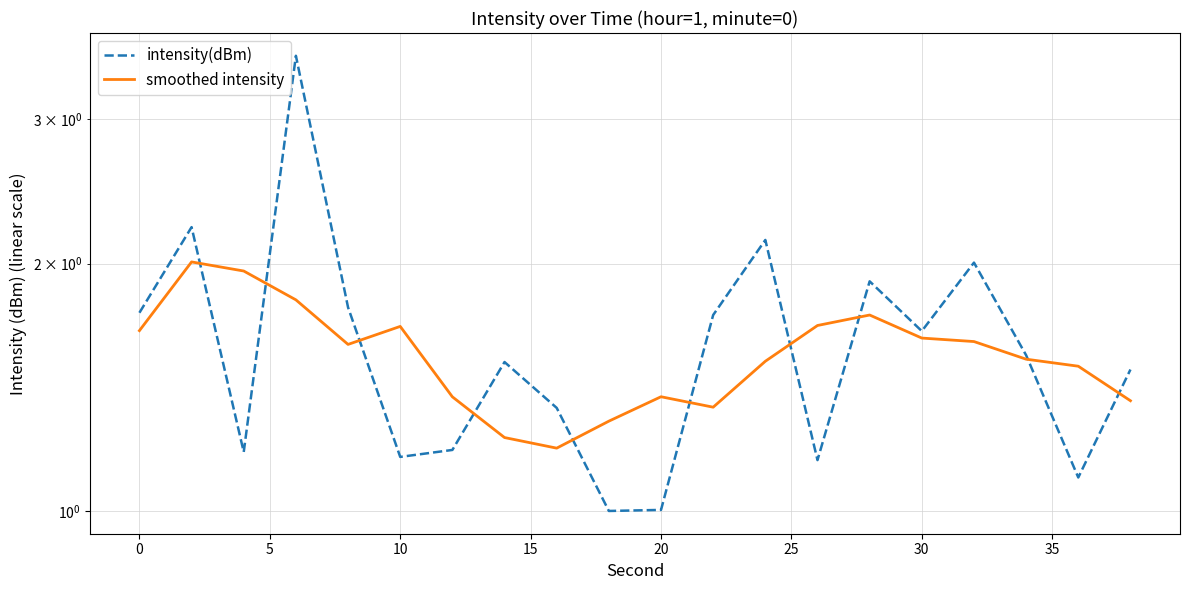

How many times do intensity(dBm) and smoothed intensity cross each other?

10